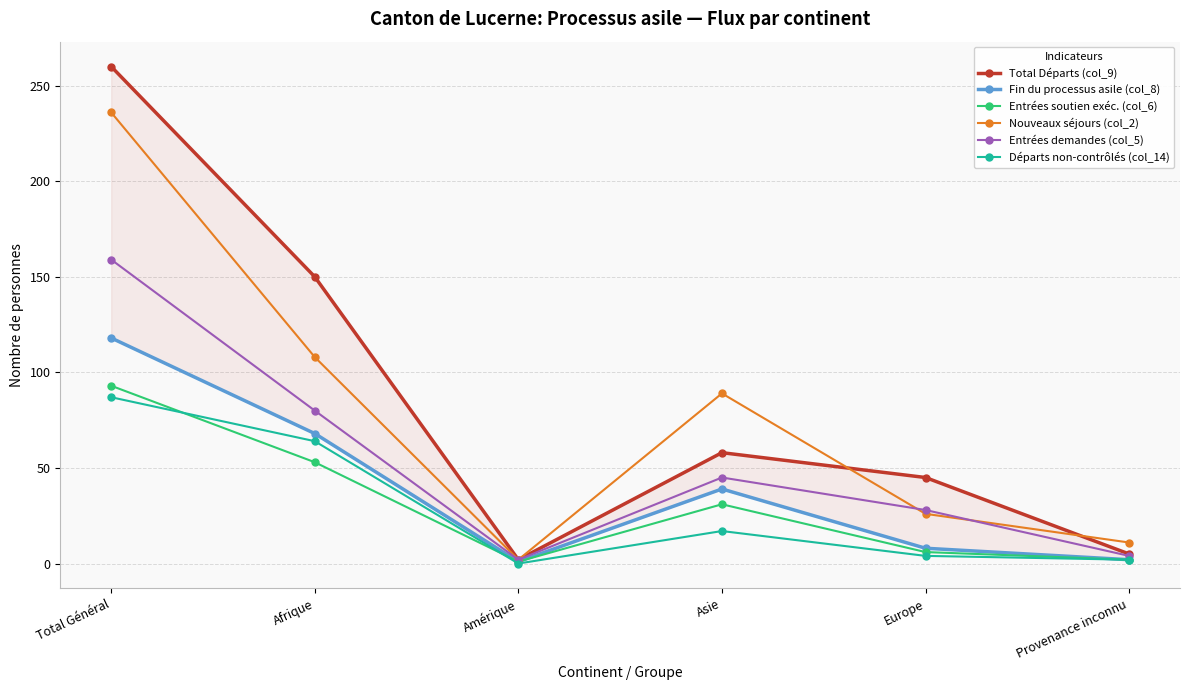

Where is Total Départs (col_9) nearest to the value 131?

Afrique